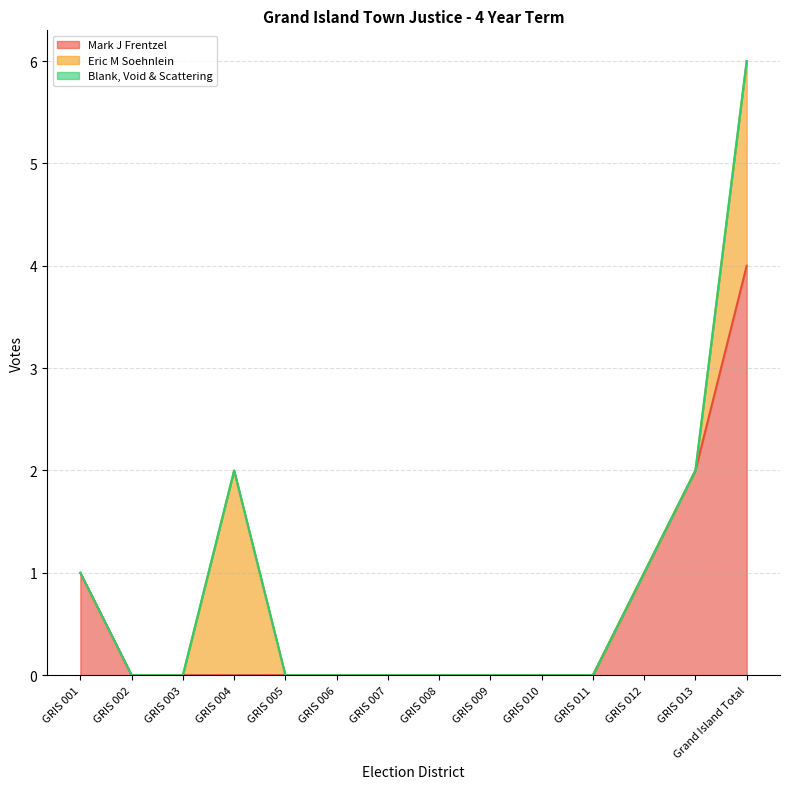

Between GRIS 008 and GRIS 012, which series saw the biggest shift?

Mark J Frentzel